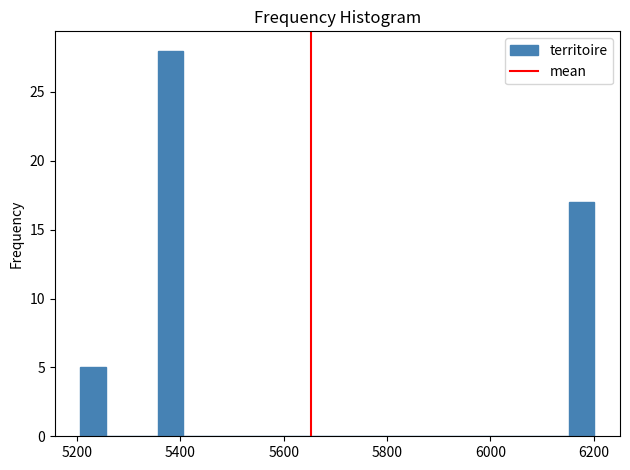

Around what value on the x-axis is the tallest bar? Give the approximate position of its centre, as read against the axis.

5380